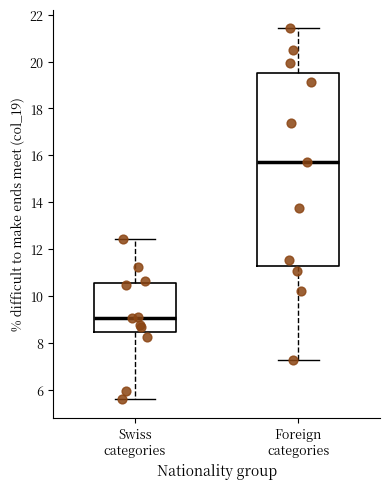

Reading left to right, transcribe this box plot: for each box, give where its median line is, the range the box spans, and where its two whiskers end, as read against the y-axis. The values are not printed on the chart, so give them approximately, as read against the axis.

Swiss categories: median 9.0, box 8.4 to 10.6, whiskers 5.6 to 12.4
Foreign categories: median 15.8, box 11.2 to 19.6, whiskers 7.2 to 21.4